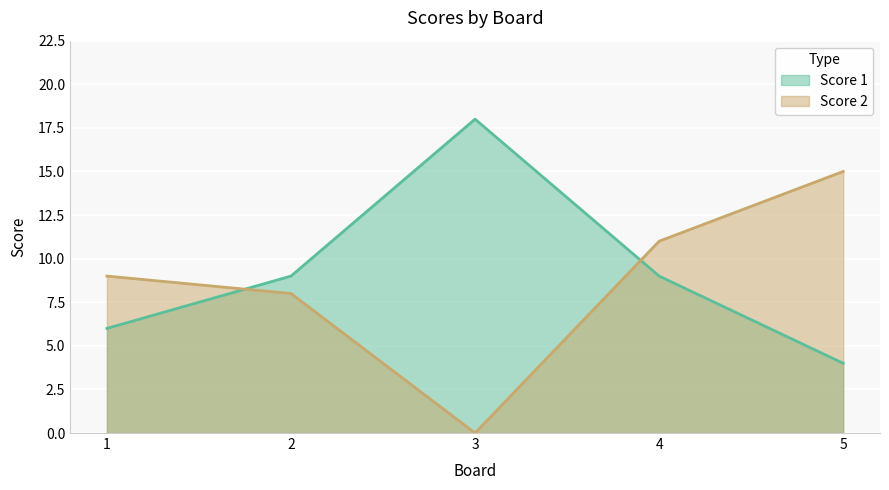

Reading right to left, what are all the values shown in this chart?

Score 1: 5=4	4=9	3=18	2=9	1=6
Score 2: 5=15	4=11	3=0	2=8	1=9